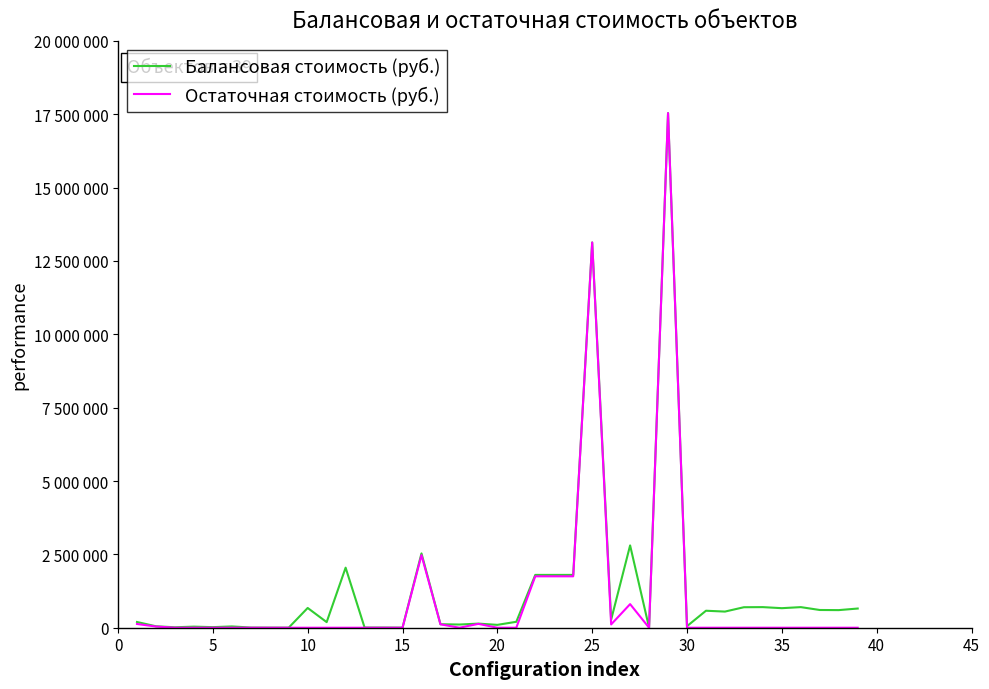

Is this an area chart (filled region under the line)?

No